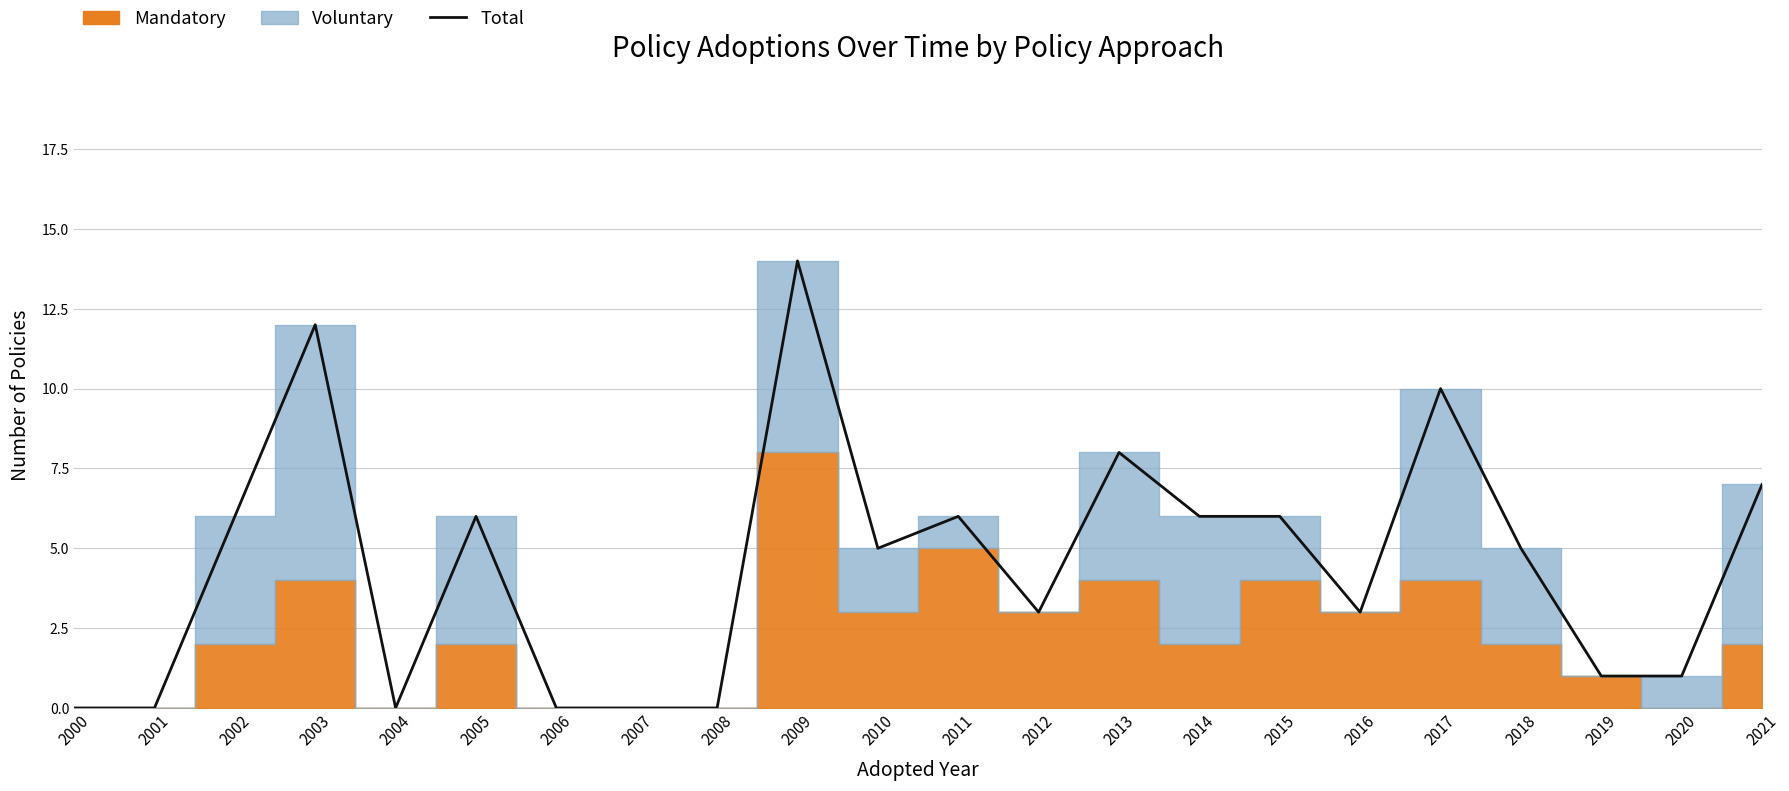

The value at 2016 is 3. True or false?

True